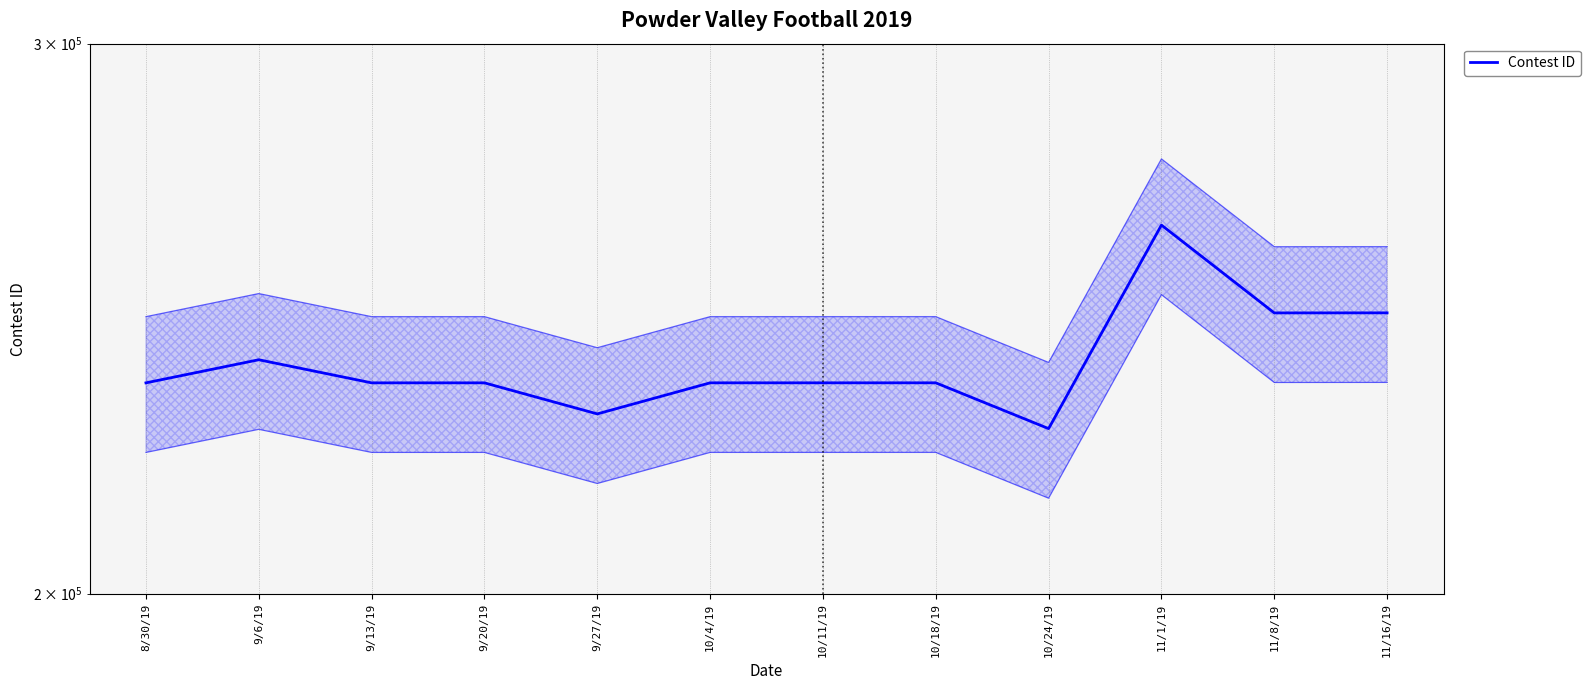

At which category does the data reach its first local valley?

9/13/19